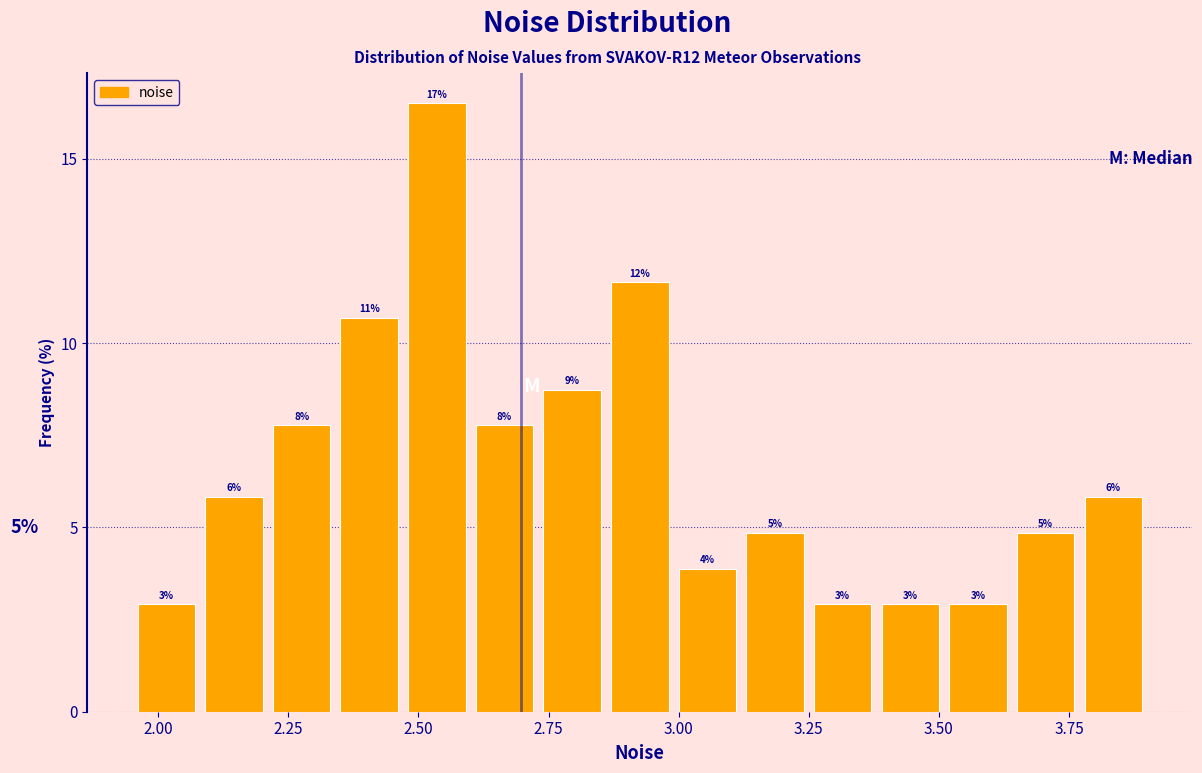

Around what value on the x-axis is the tallest bar? Give the approximate position of its centre, as read against the axis.

2.55